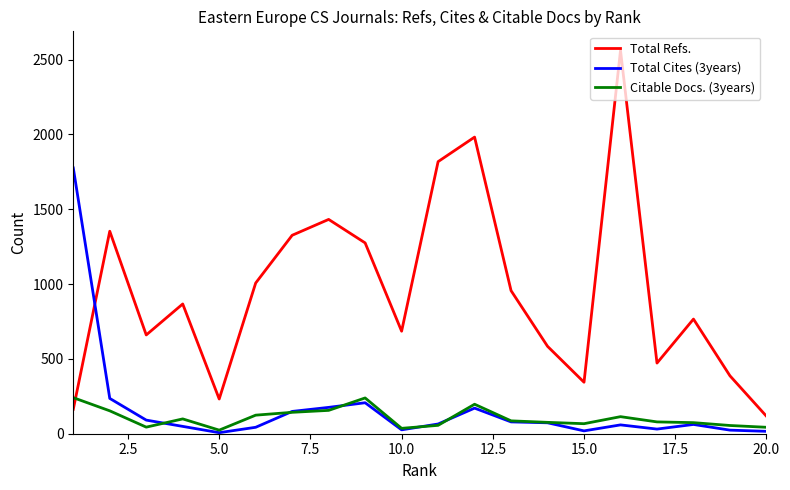

How many lines are shown in the chart?

3